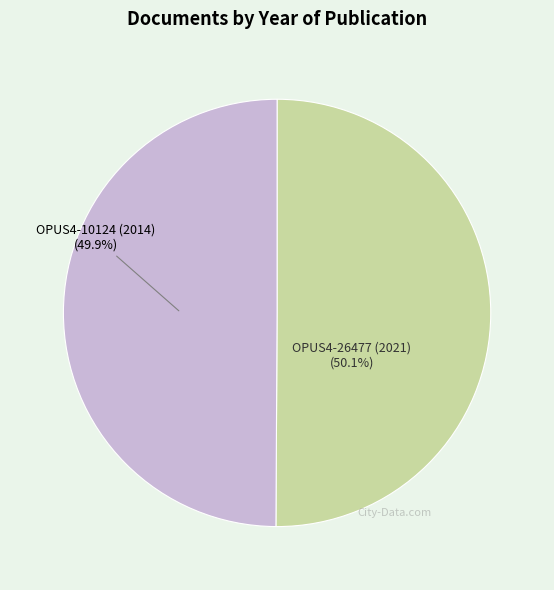

Does any single category account for the majority?

Yes